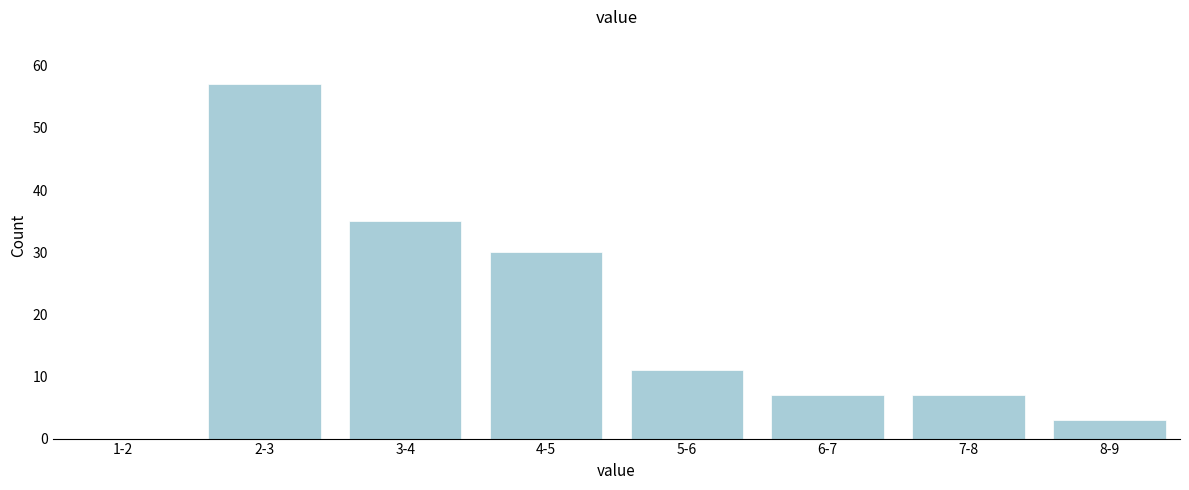

Reading left to right, extract all data points from this chart.

1-2=0	2-3=57	3-4=35	4-5=30	5-6=11	6-7=7	7-8=7	8-9=3